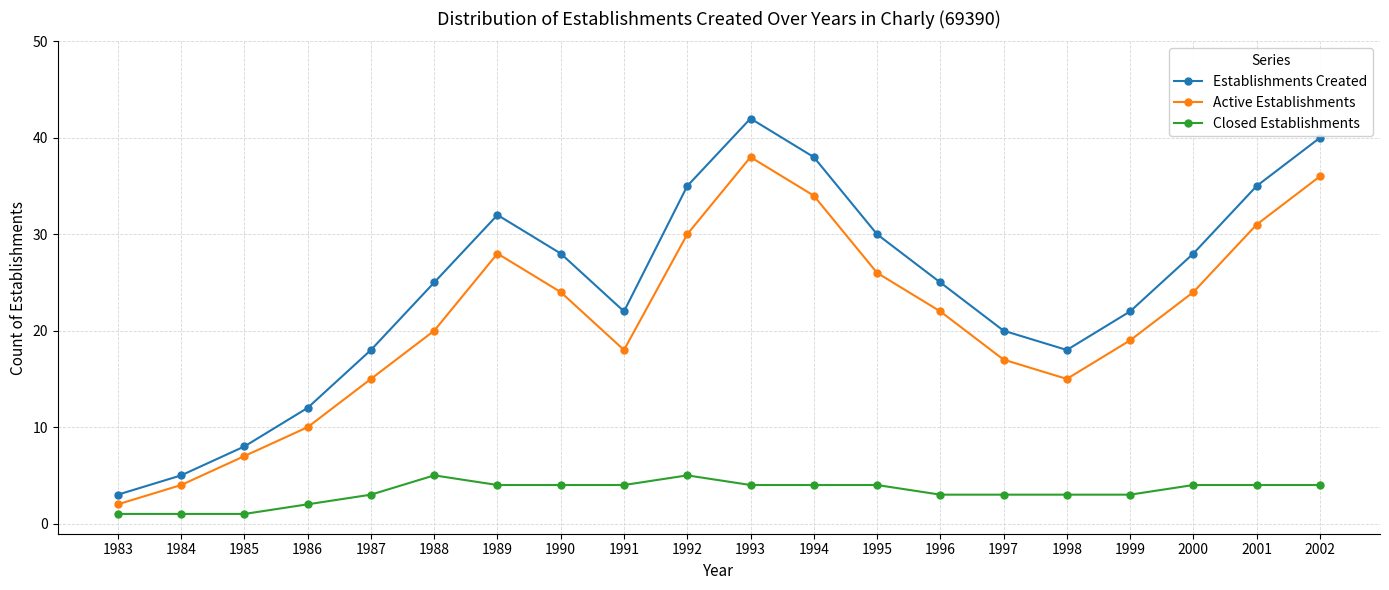

Rank the series by their average value, from highest to lowest.

Establishments Created, Active Establishments, Closed Establishments